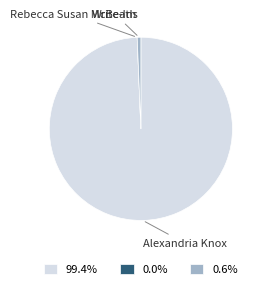

Does any single category account for the majority?

Yes